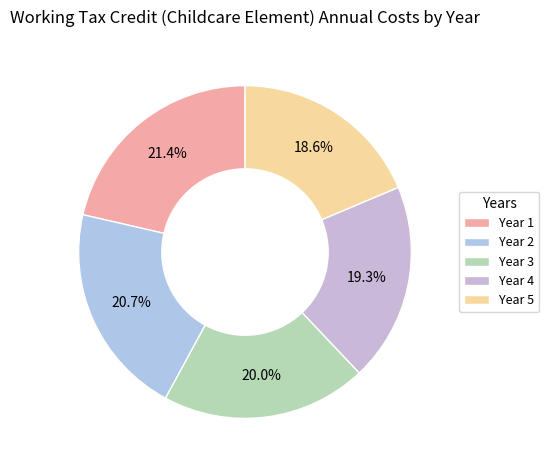

To the nearest percent, what is the difference between the largest and smallest slice percentages?

3%